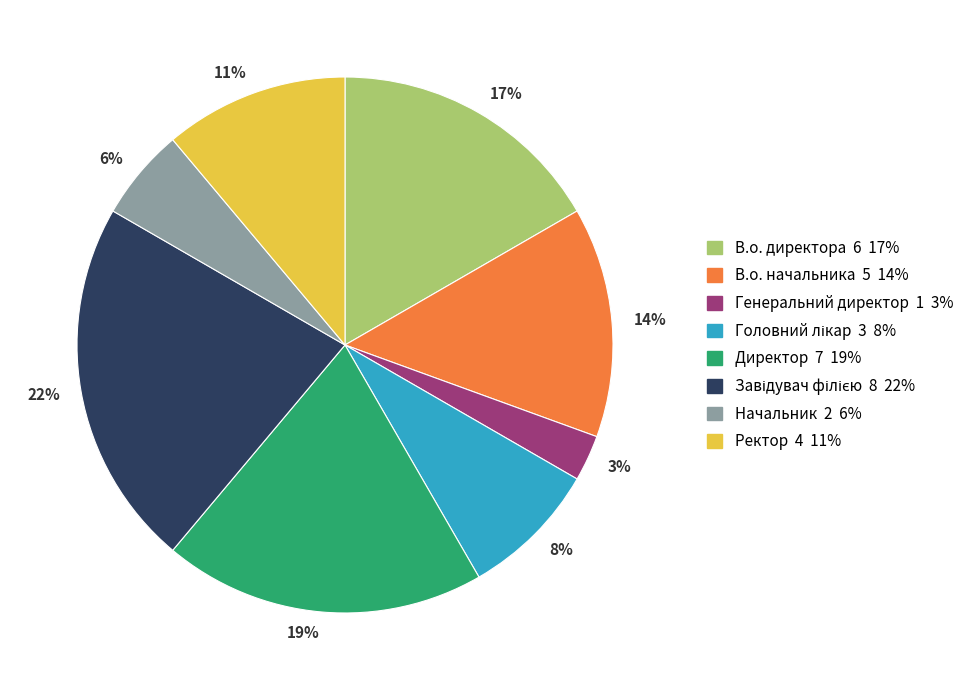

Is the sum of Начальник and В.о. начальника greater than half?

No